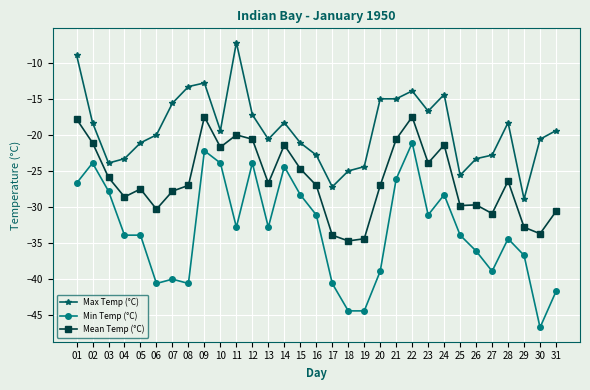

True or false: Mean Temp (°C) and Max Temp (°C) intersect in this chart.

False